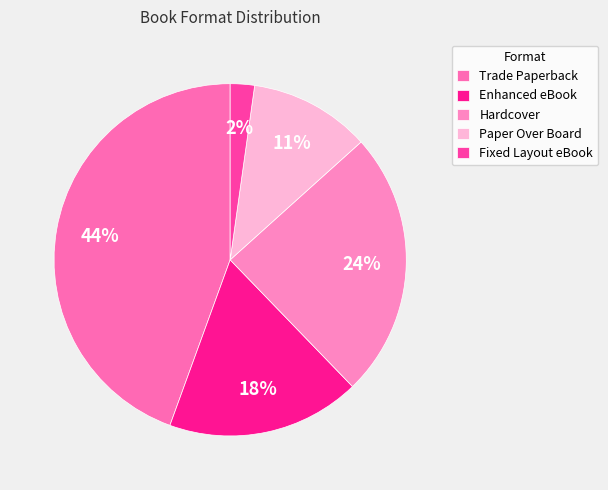

To the nearest percent, what is the difference between the largest and smallest slice percentages?

42%